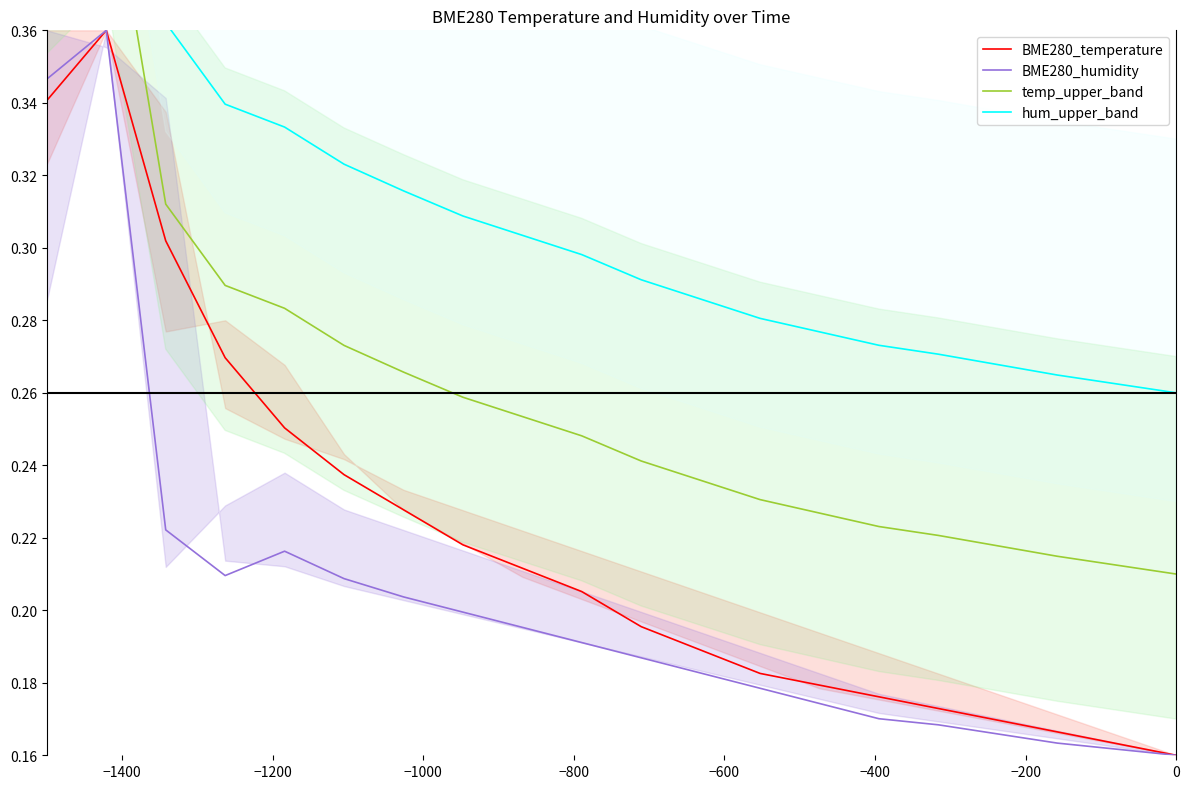

What is the spread (max minus min) of values at −1200?

0.1